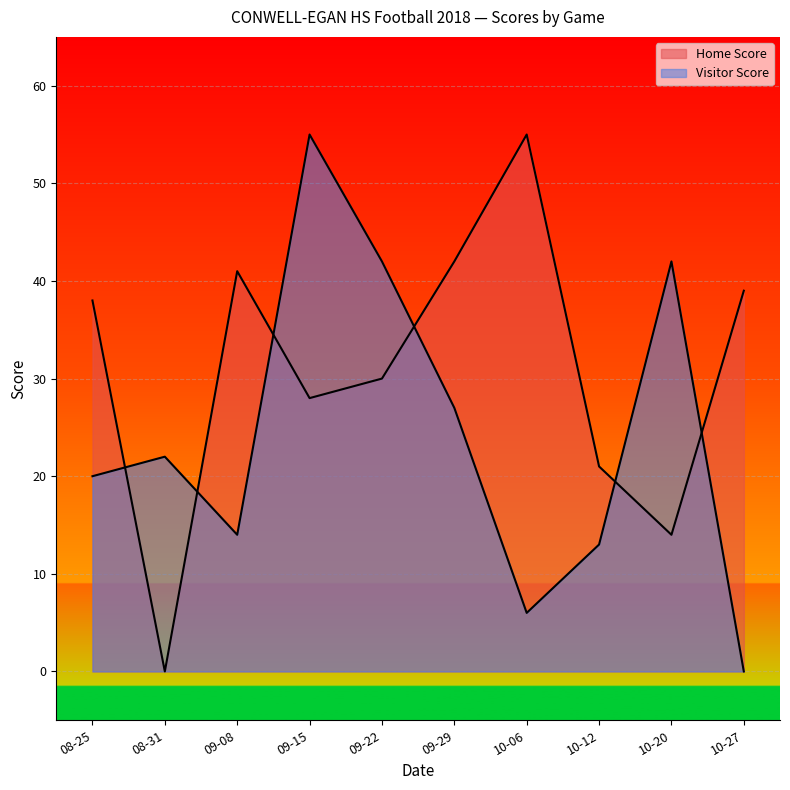

Rank the series at 09-29 from lowest to highest value.

Visitor Score, Home Score